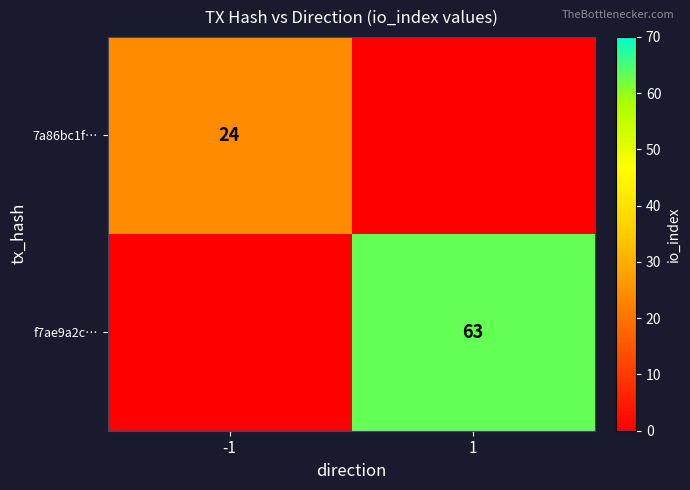

True or false: 7a86bc1f… has a value of 24 at -1.

True